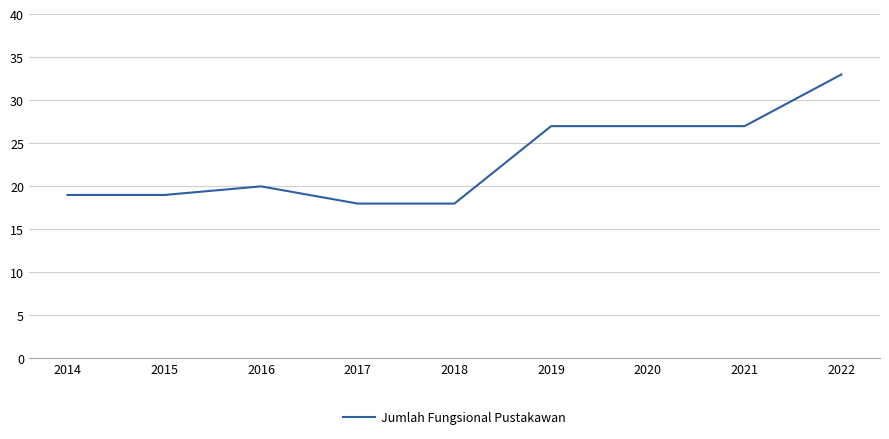

Reading right to left, transcribe all the data shown in this chart.

2022=33	2021=27	2020=27	2019=27	2018=18	2017=18	2016=20	2015=19	2014=19